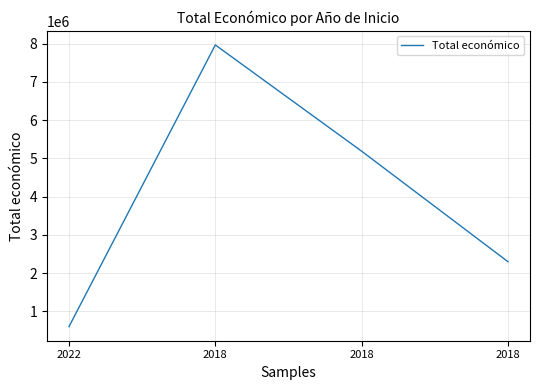

How many series are shown in this chart?

1